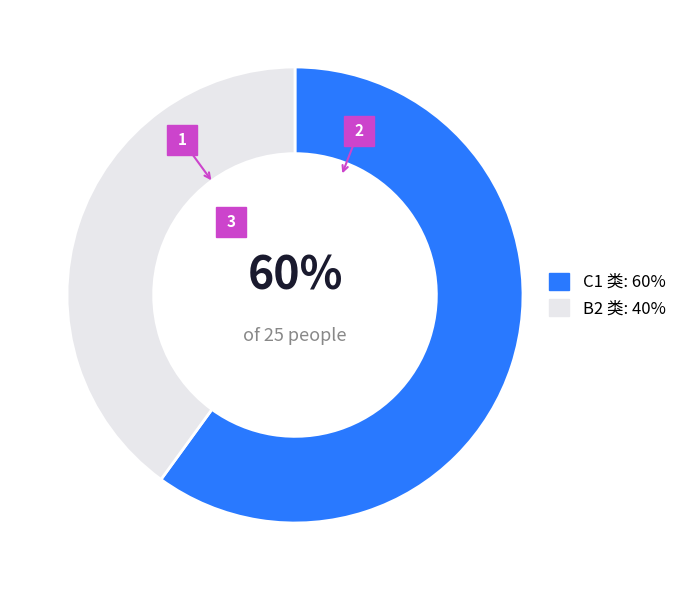

How many slices are in this pie chart?

2